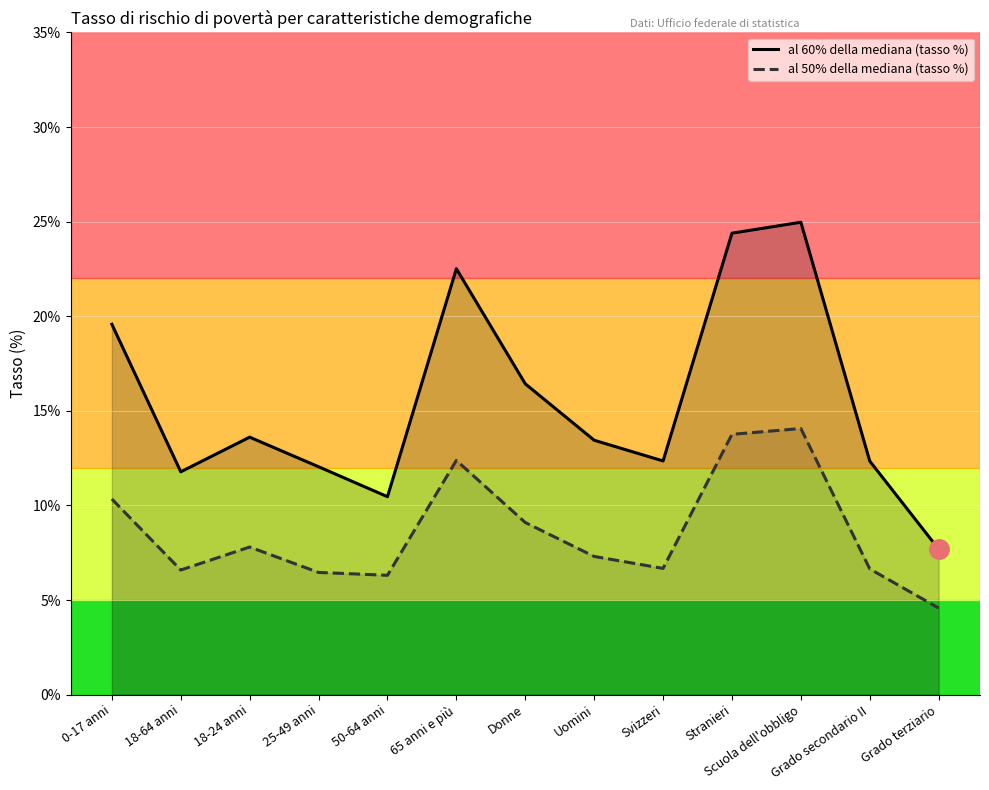

Which has a higher value, Scuola dell'obbligo or 50-64 anni?

Scuola dell'obbligo